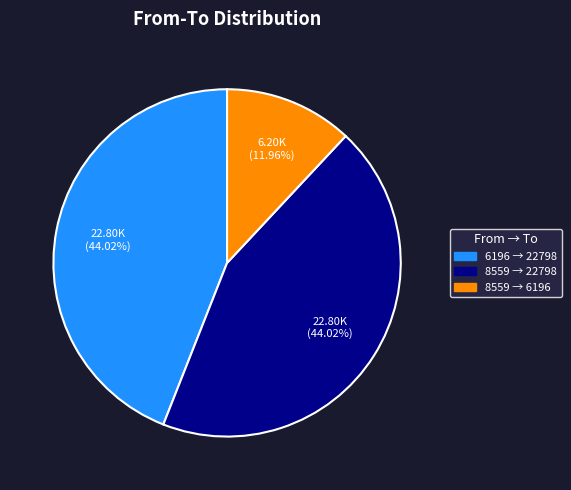

Is there a majority slice in this chart?

No